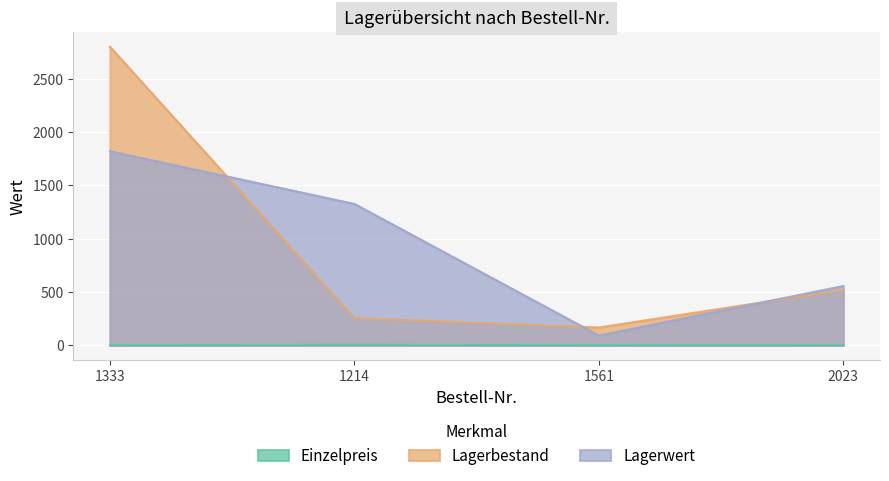

Which series changed the most between 1333 and 2023?

Lagerbestand